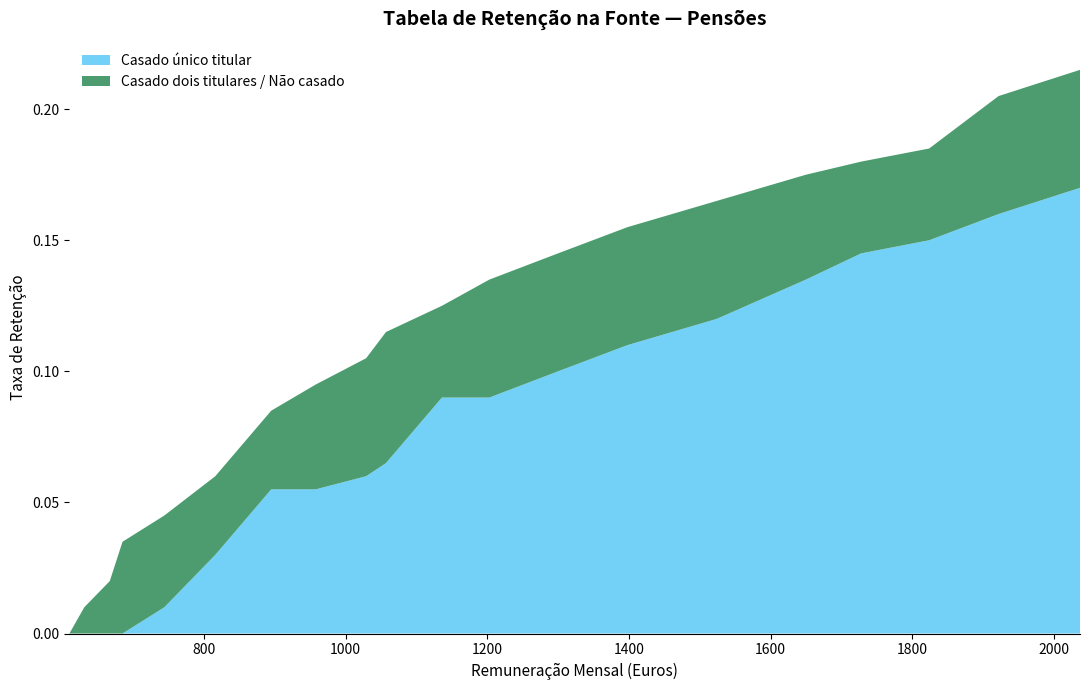

Reading left to right, what are all the values shown in this chart?

Casado dois titulares / Não casado: 610=0.0	631=0.0	667=0.0	685=0.0	744=0.0	816=0.1	895=0.1	958=0.1	1029=0.1	1057=0.1	1136=0.1	1203=0.1	1300=0.1	1398=0.2	1524=0.2	1650=0.2	1728=0.2	1824=0.2	1922=0.2	2037=0.2
Casado único titular: 610=0.0	631=0.0	667=0.0	685=0.0	744=0.0	816=0.0	895=0.1	958=0.1	1029=0.1	1057=0.1	1136=0.1	1203=0.1	1300=0.1	1398=0.1	1524=0.1	1650=0.1	1728=0.1	1824=0.1	1922=0.2	2037=0.2